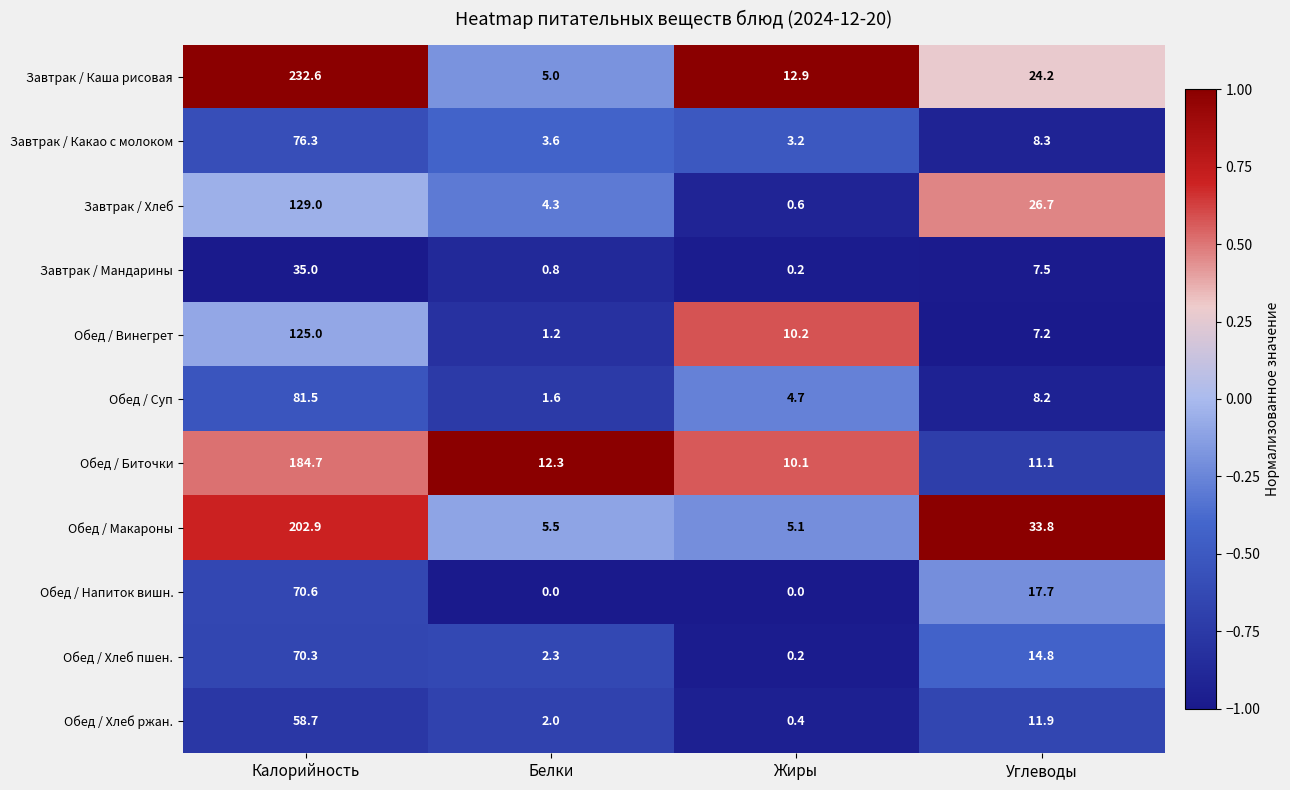

What is the sum of the Обед / Суп values at Жиры and Калорийность?

86.2